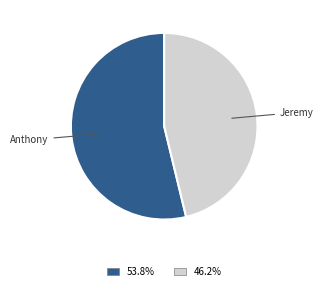

Which slice is the largest?

Anthony